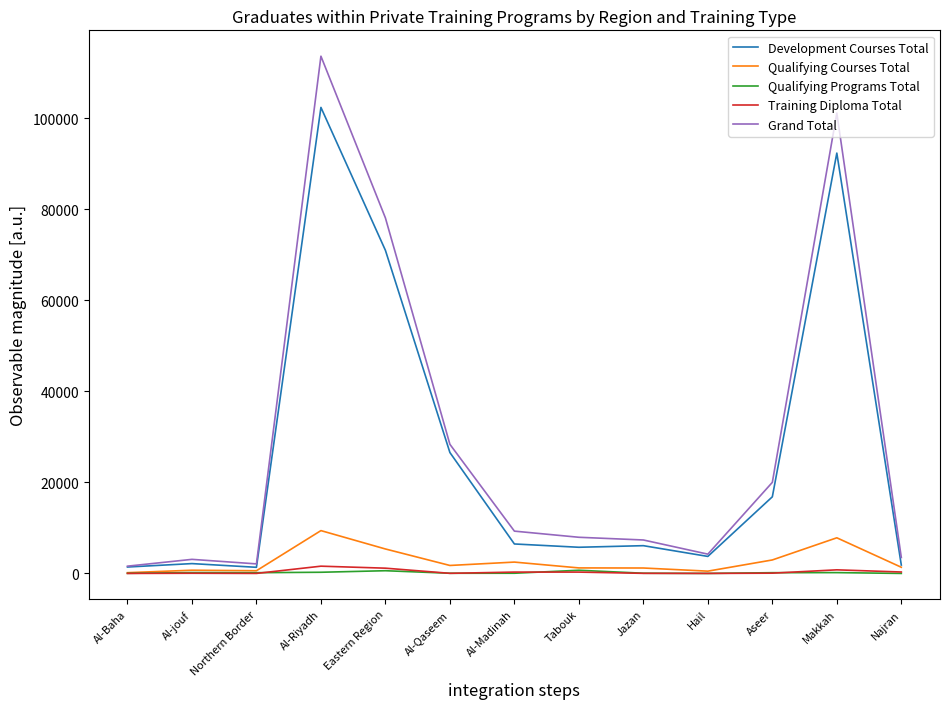

Is it true that Grand Total equals 63308 at Makkah?

False